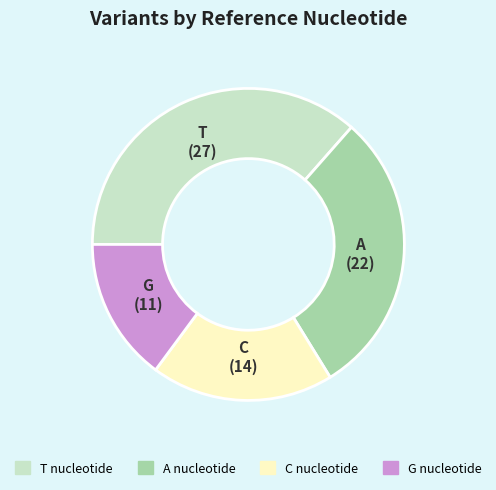

Rank the categories by value from lowest to highest.

G, C, A, T